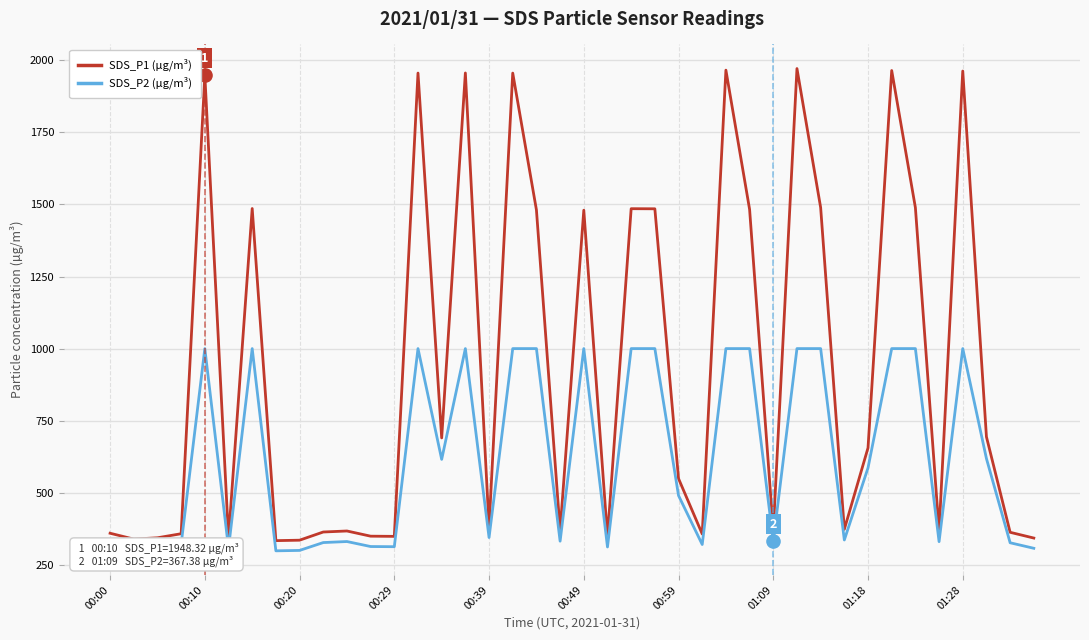

Which series has the widest spread of values?

SDS_P1 (µg/m³)